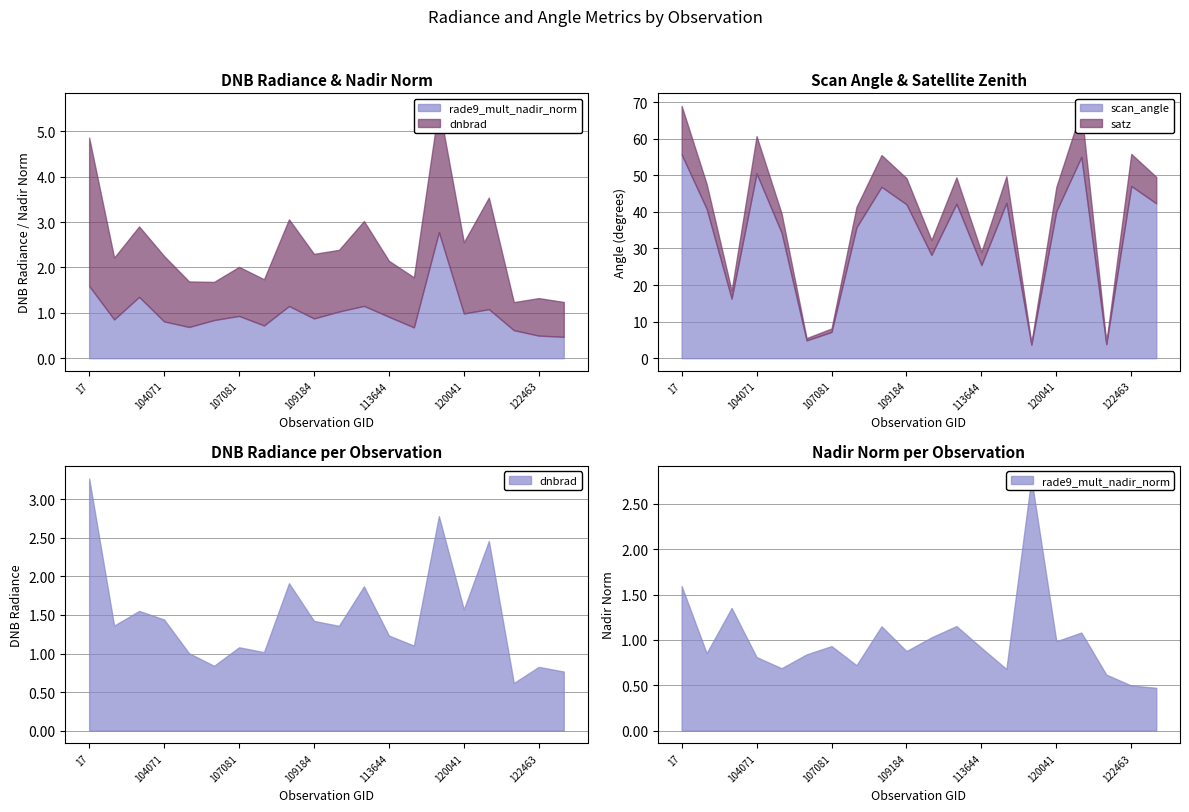

How many series are shown in this chart?

4